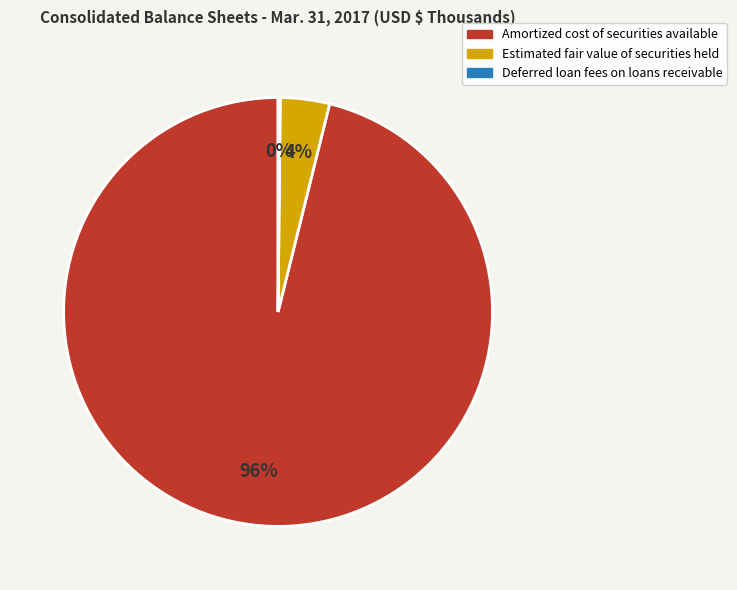

Do Estimated fair value of securities held and Amortized cost of securities available together represent more than half of the pie?

Yes